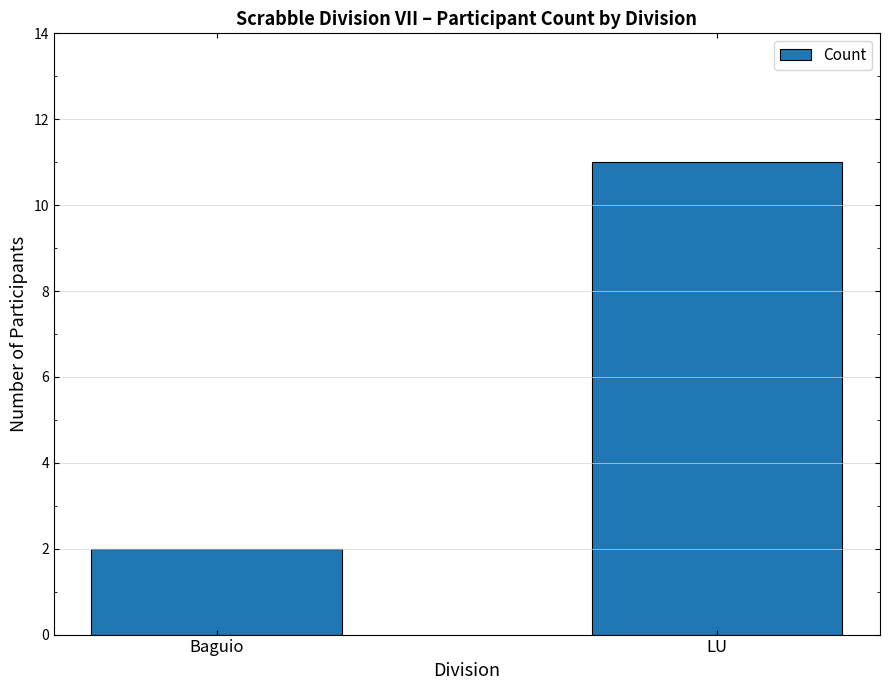

What is the minimum value shown in the chart?

2